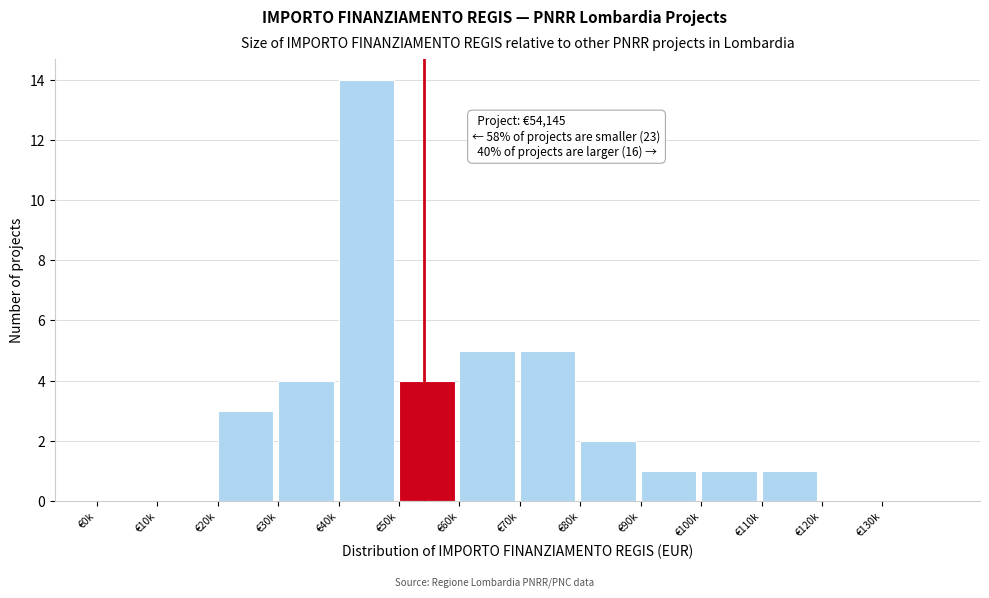

Reading left to right, transcribe all the data shown in this chart.

€0k=0	€10k=0	€20k=3	€30k=4	€40k=14	€50k=4	€60k=5	€70k=5	€80k=2	€90k=1	€100k=1	€110k=1	€120k=0	€130k=0